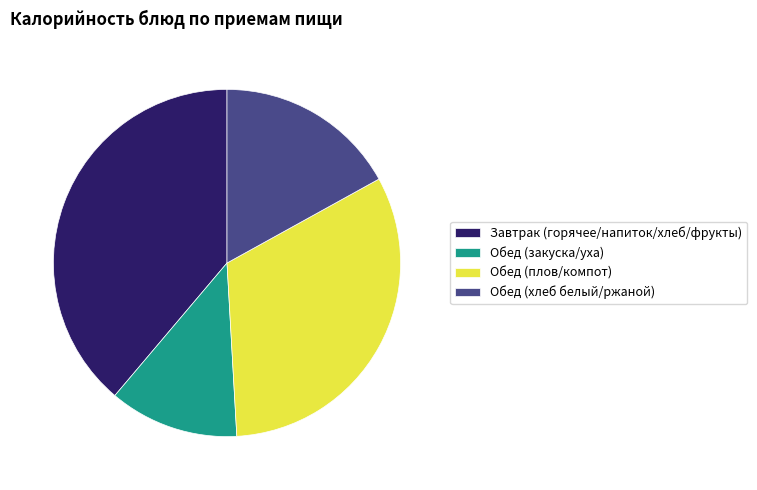

What is the smallest slice in the pie chart?

Обед (закуска/уха)